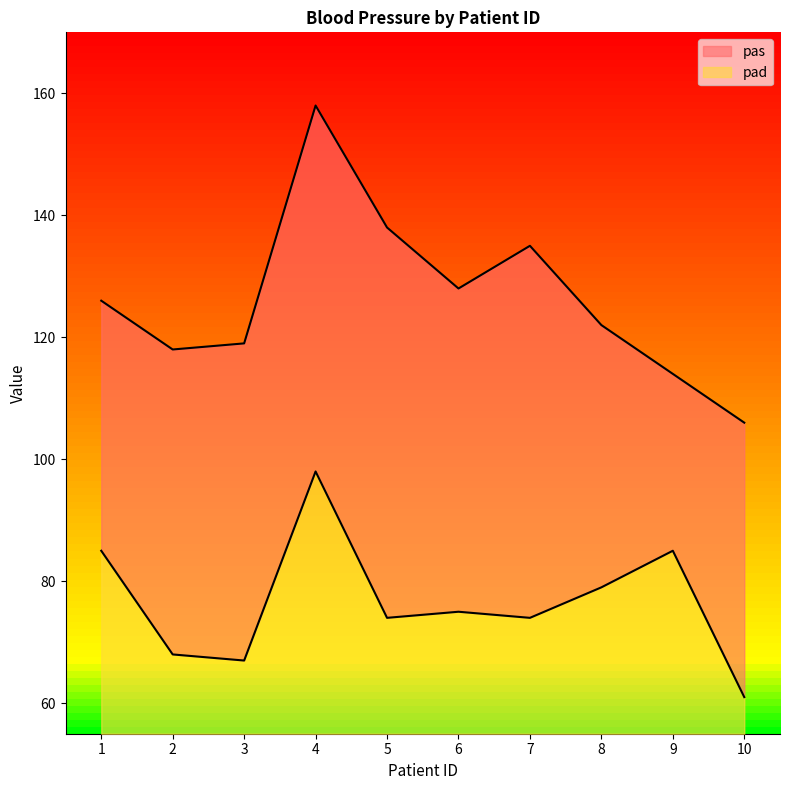

Rank the series by their maximum value, from lowest to highest.

pad, pas